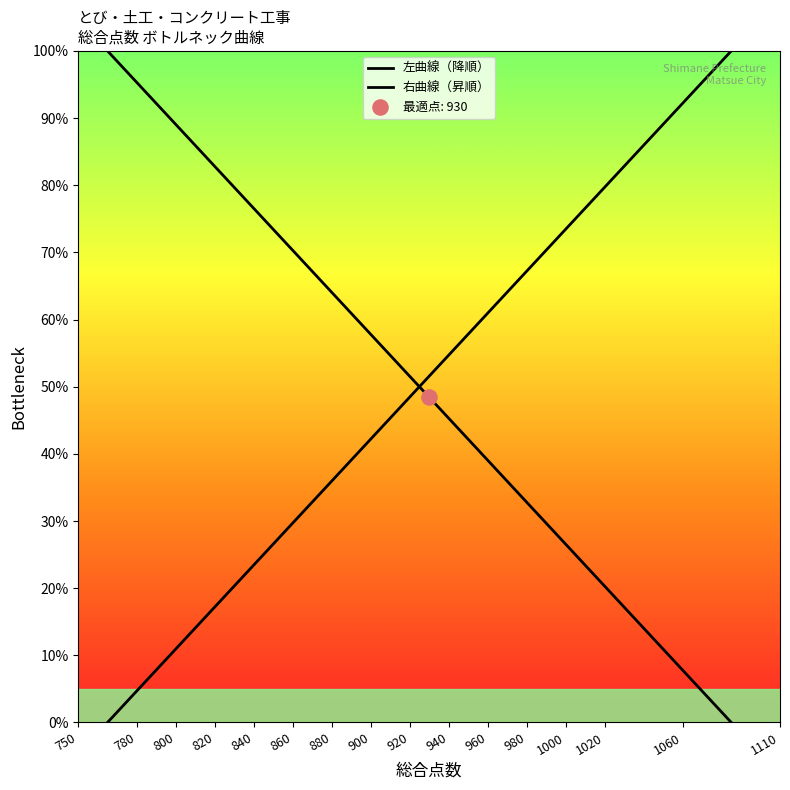

At how many categories does at least one series exceed 63?

11